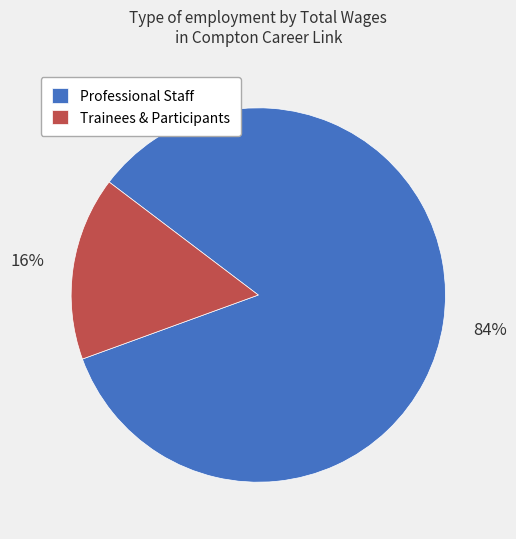

Is there a majority slice in this chart?

Yes